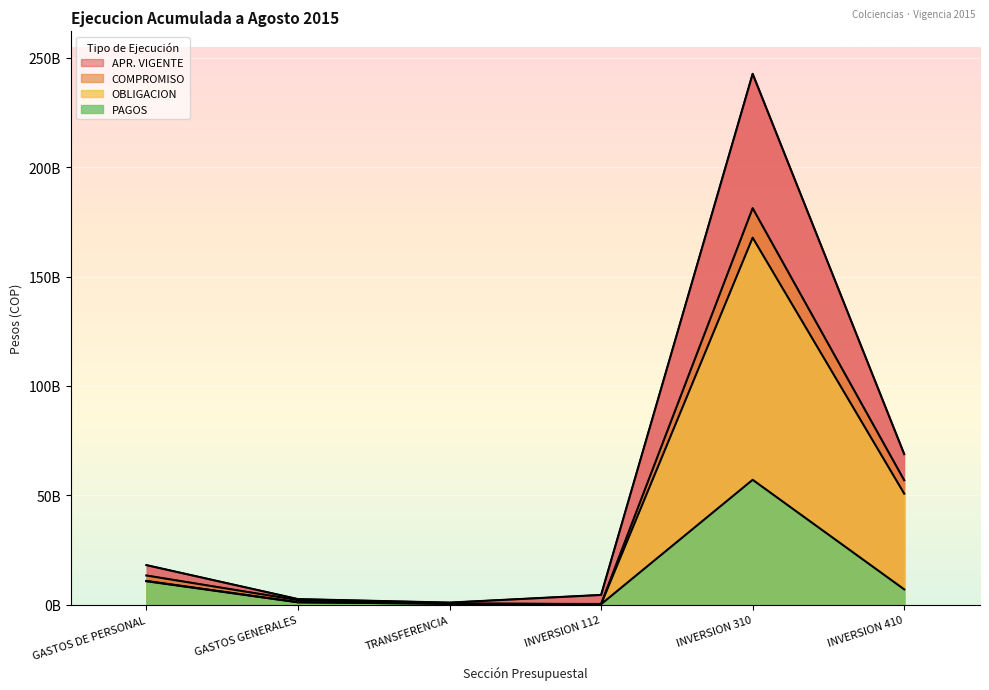

Reading left to right, transcribe all the data shown in this chart.

APR. VIGENTE: GASTOS DE PERSONAL=18154400000.0	GASTOS GENERALES=2631600000.0	TRANSFERENCIA=1038700000.0	INVERSION 112=4542000000.0	INVERSION 310=242589201125.0	INVERSION 410=68849027996.0
COMPROMISO: GASTOS DE PERSONAL=13417735682.0	GASTOS GENERALES=2161282325.0	TRANSFERENCIA=539689129.0	INVERSION 112=409217294.0	INVERSION 310=181186667804.0	INVERSION 410=56924027996.0
OBLIGACION: GASTOS DE PERSONAL=10945827934.0	GASTOS GENERALES=1185322794.2	TRANSFERENCIA=539689129.0	INVERSION 112=306429794.0	INVERSION 310=167729655402.0	INVERSION 410=50806652608.0
PAGOS: GASTOS DE PERSONAL=10798718104.0	GASTOS GENERALES=1185322794.2	TRANSFERENCIA=539689129.0	INVERSION 112=306429794.0	INVERSION 310=57133630442.0	INVERSION 410=7081006692.0